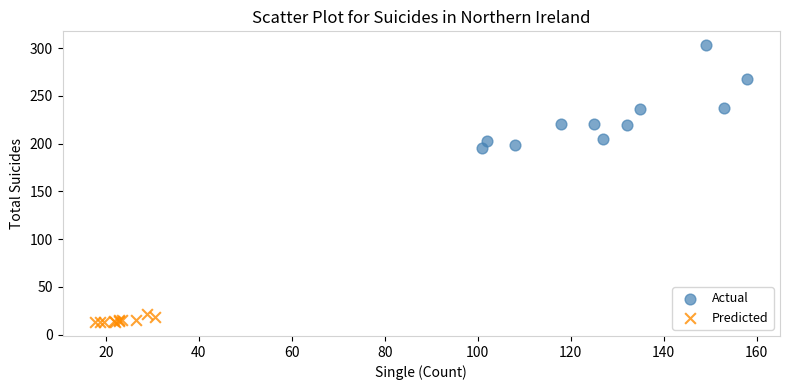

What are all the series names shown in the legend?

Actual, Predicted